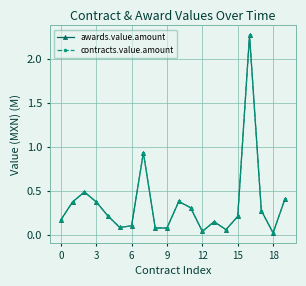

Is this an area chart (filled region under the line)?

No